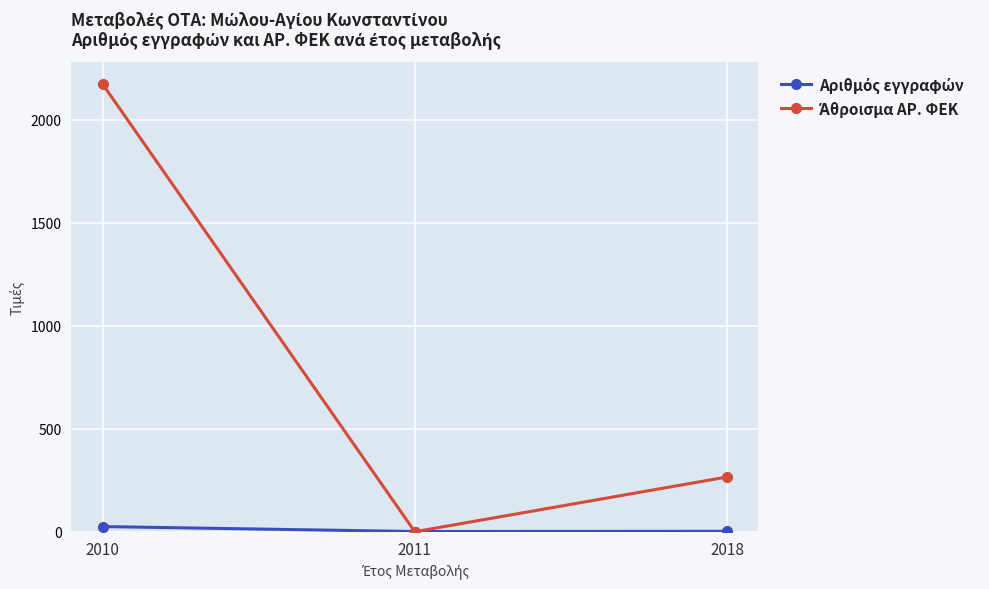

At which category does the chart reach its peak across all series?

2010